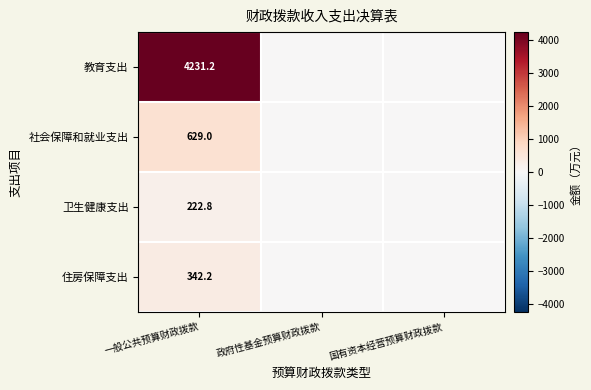

At 一般公共预算财政拨款, list the series in order from smallest to largest.

卫生健康支出, 住房保障支出, 社会保障和就业支出, 教育支出